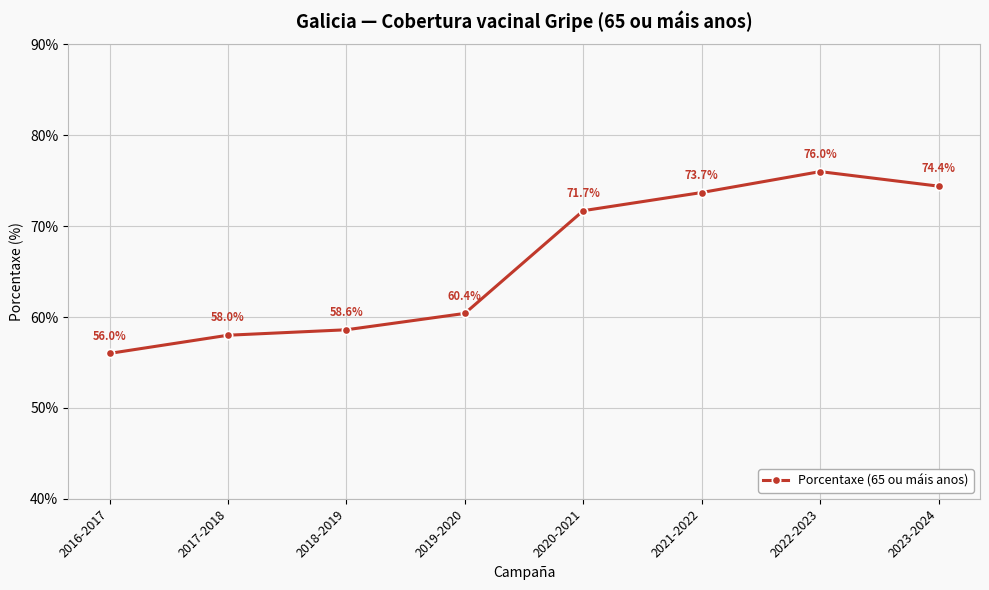

Rank the categories by value from lowest to highest.

2016-2017, 2017-2018, 2018-2019, 2019-2020, 2020-2021, 2021-2022, 2023-2024, 2022-2023